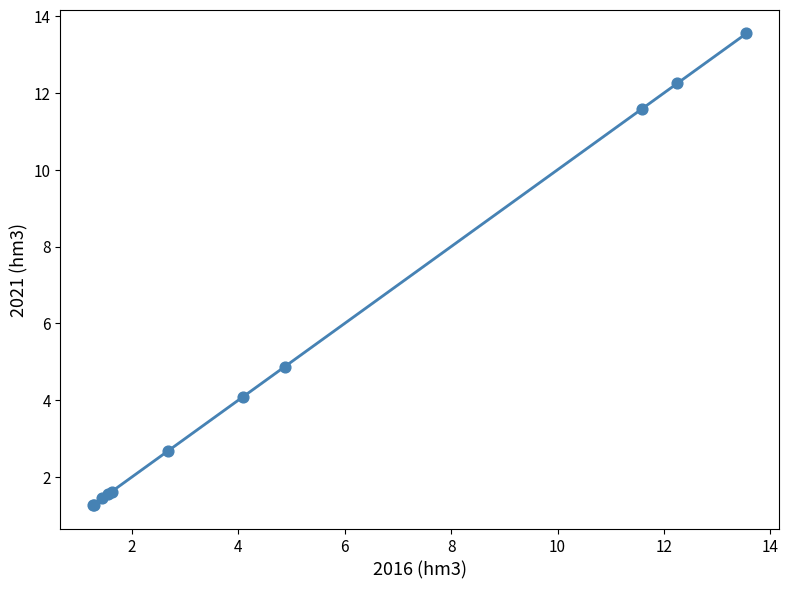

What Y value in the scatter plot is closest to 7?

4.9